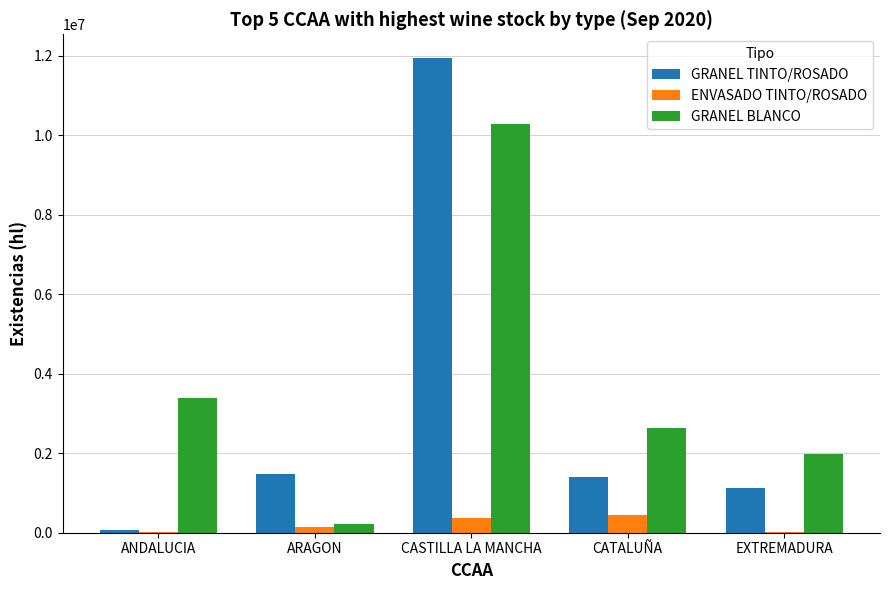

What is the difference between the GRANEL BLANCO values at CASTILLA LA MANCHA and ARAGON?

10076273